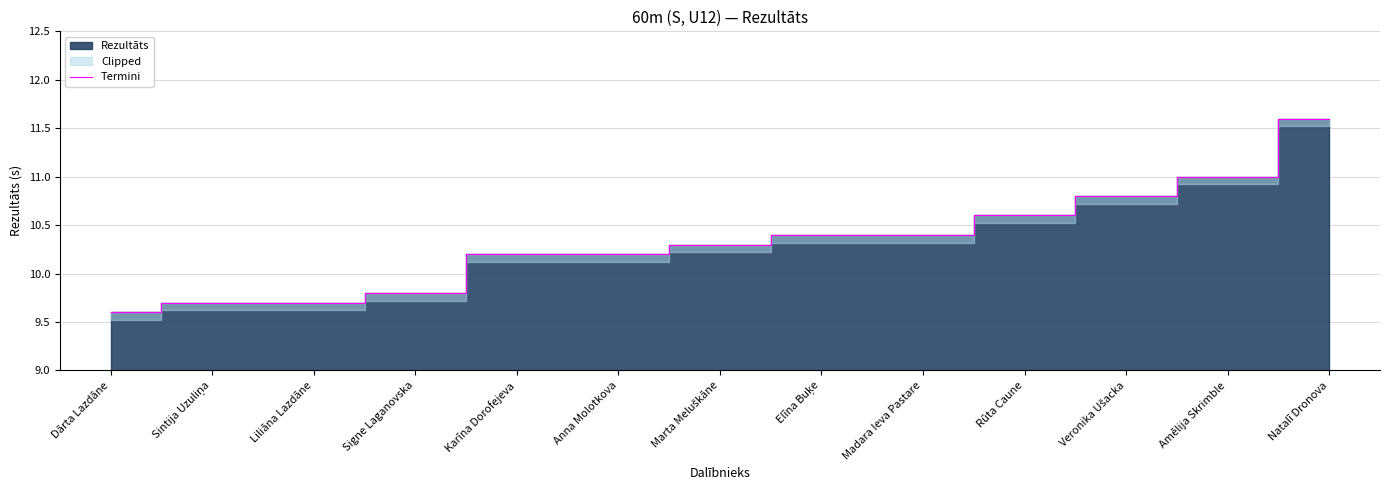

Where does the data first go above 10?

Karīna Dorofejeva